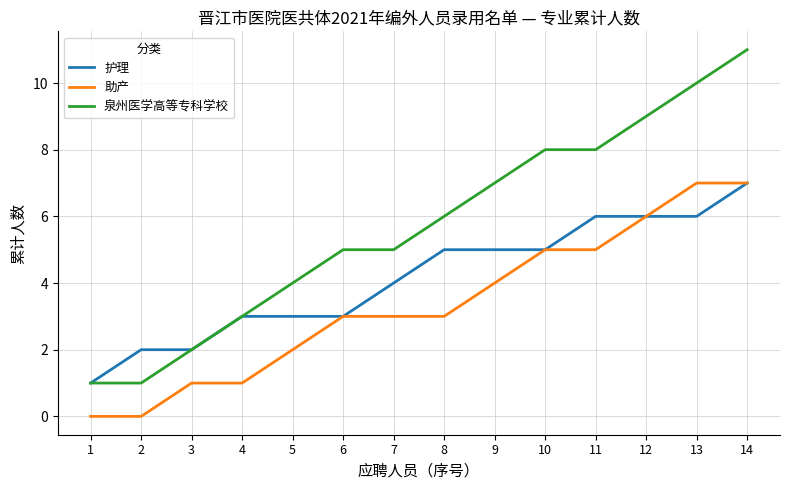

What is the approximate value of 助产 at 12?

6